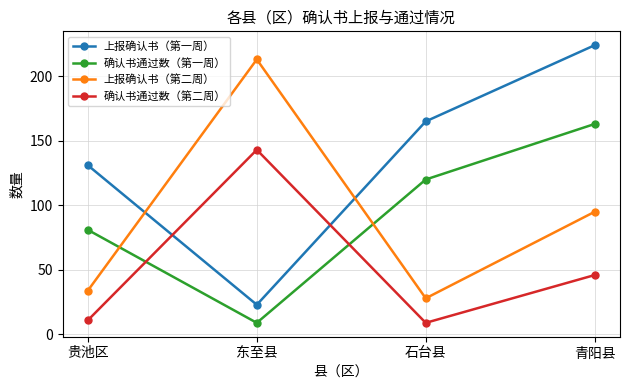

Where is the first local minimum for 确认书通过数（第二周）?

石台县